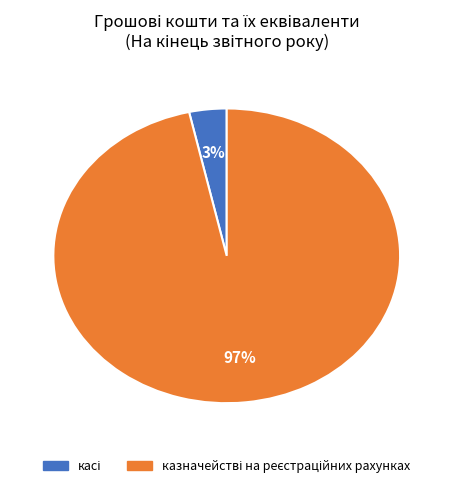

To the nearest percent, what is the average slice percentage?

50%